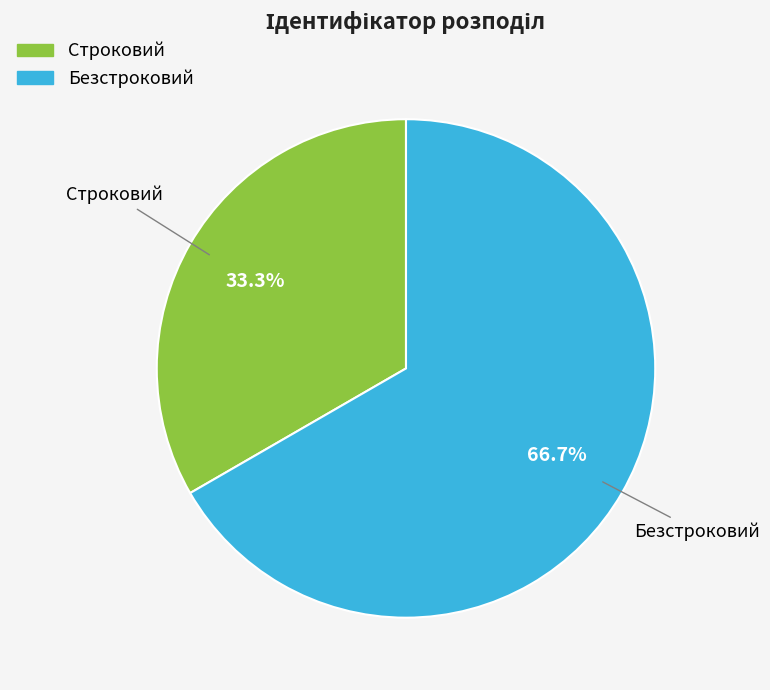

Is there any slice that represents more than half of the pie?

Yes